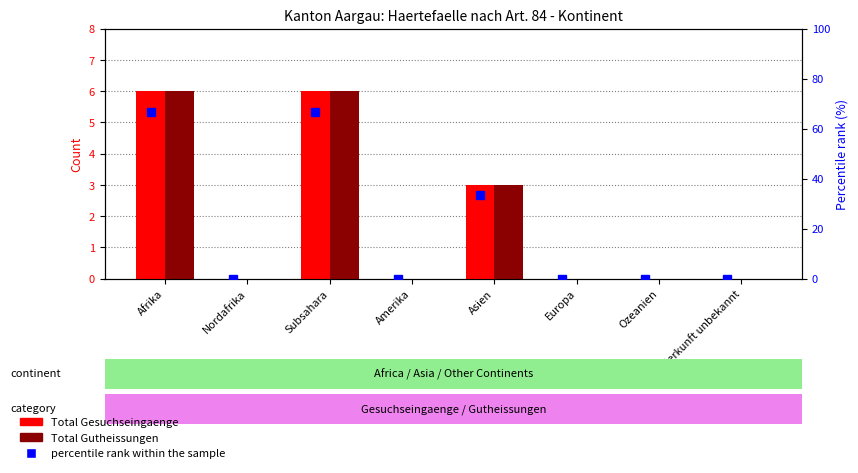

What is the label of the 3rd bar from the left?

Subsahara